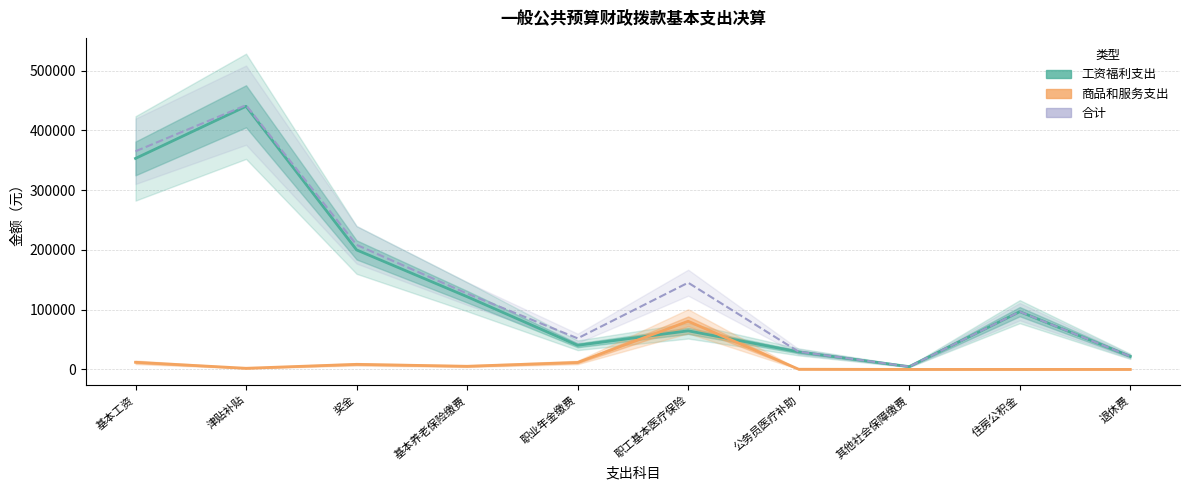

How many values in the 工资福利支出 series are below 96635?

5